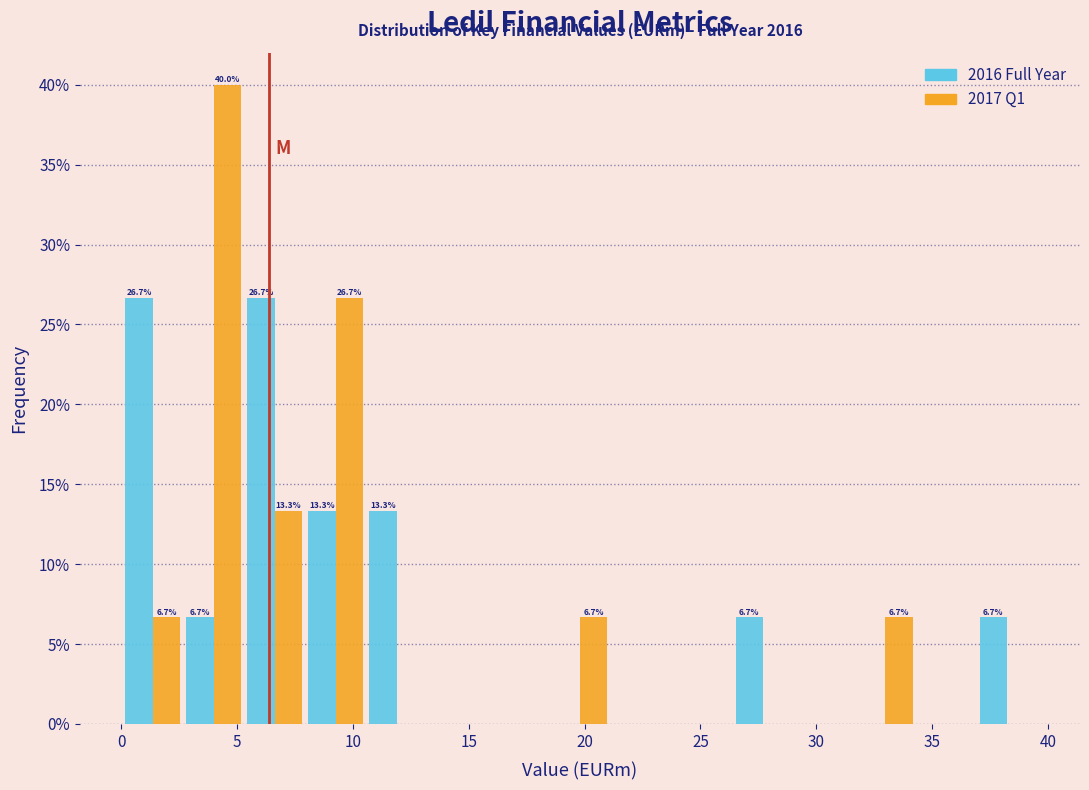

In the 2017 Q1 series, which range on the x-axis has the tallest bar?

2.5 to 5.5